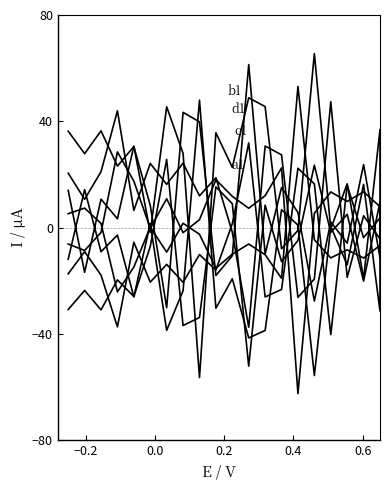

What is the lowest value of the a1 series?

-62.5